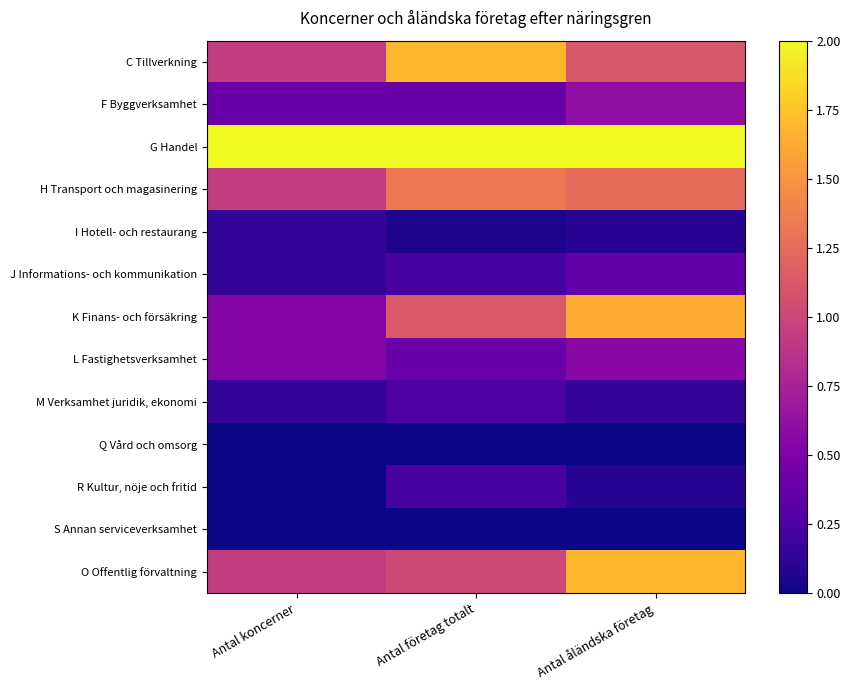

Which has a higher value, Antal koncerner or Antal åländska företag?

Antal åländska företag